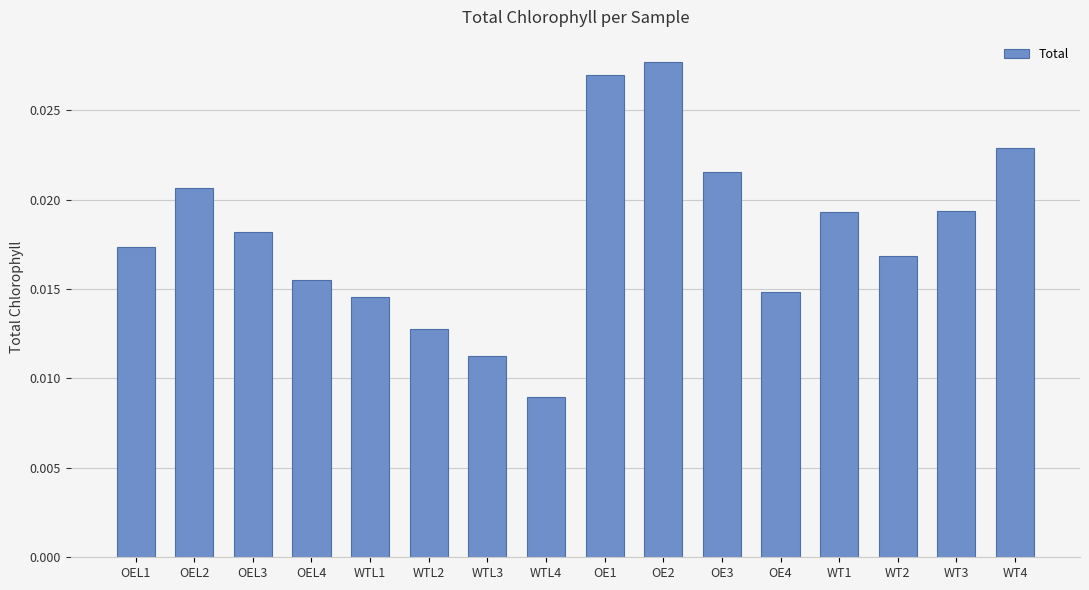

Which label corresponds to the largest value in the chart?

OE2